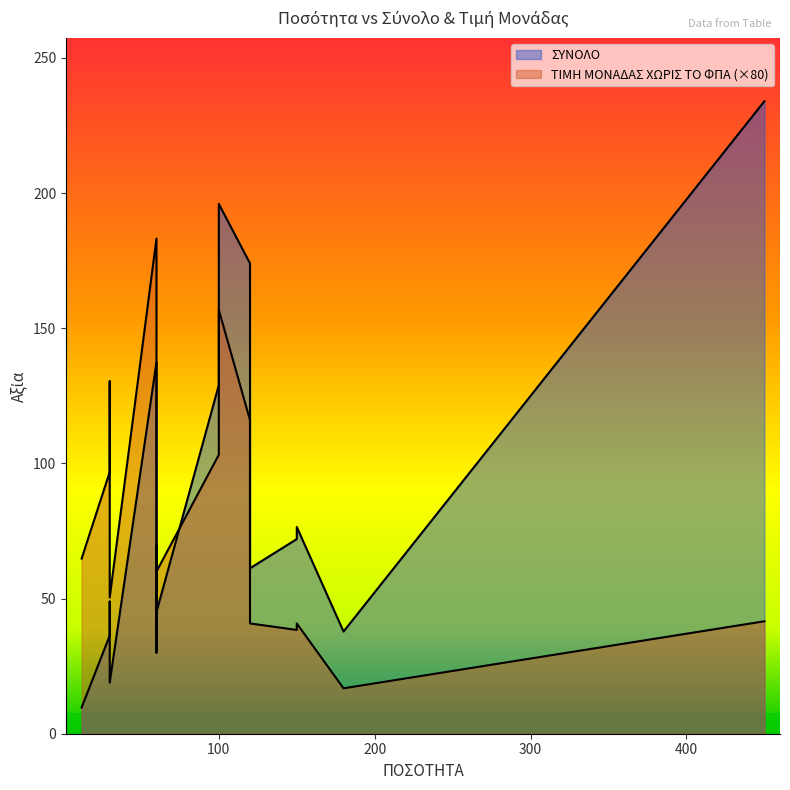

Between 60 and 30, which is larger?

60